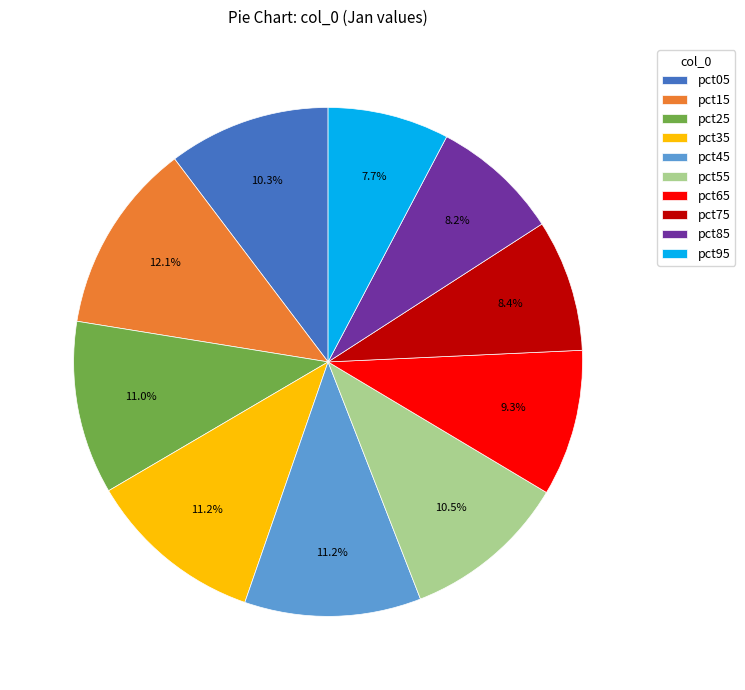

Which category has the biggest portion of the pie?

pct15